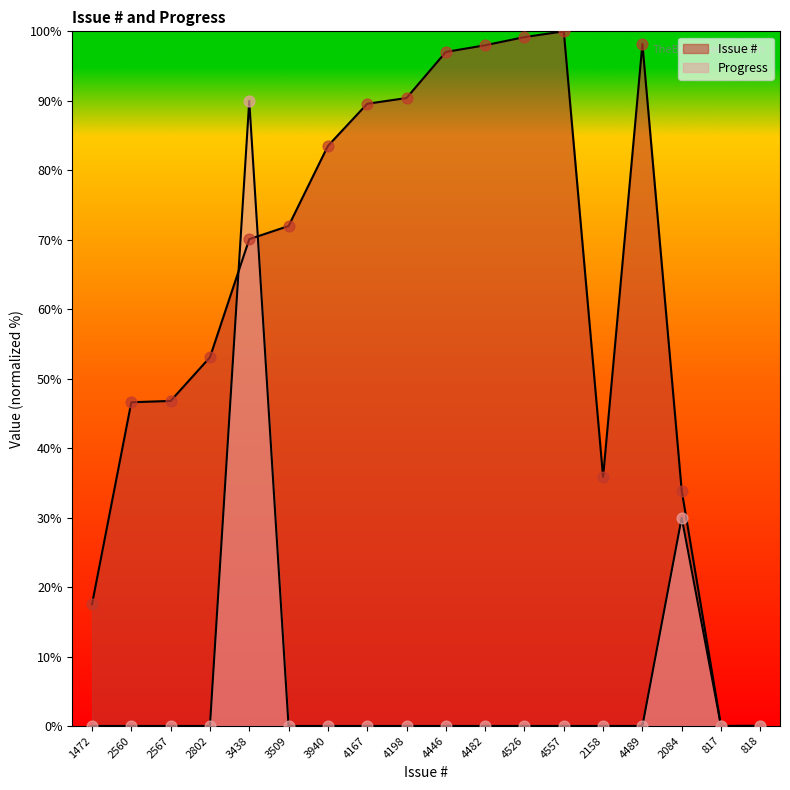

Is the value of Issue # at 2084 greater than the value of Progress at 3940?

Yes